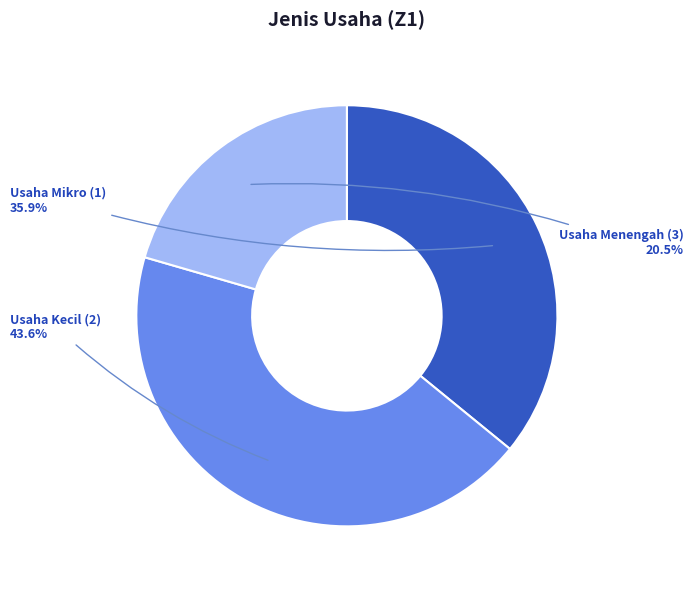

Is the sum of Usaha Mikro (1) and Usaha Menengah (3) greater than half?

Yes